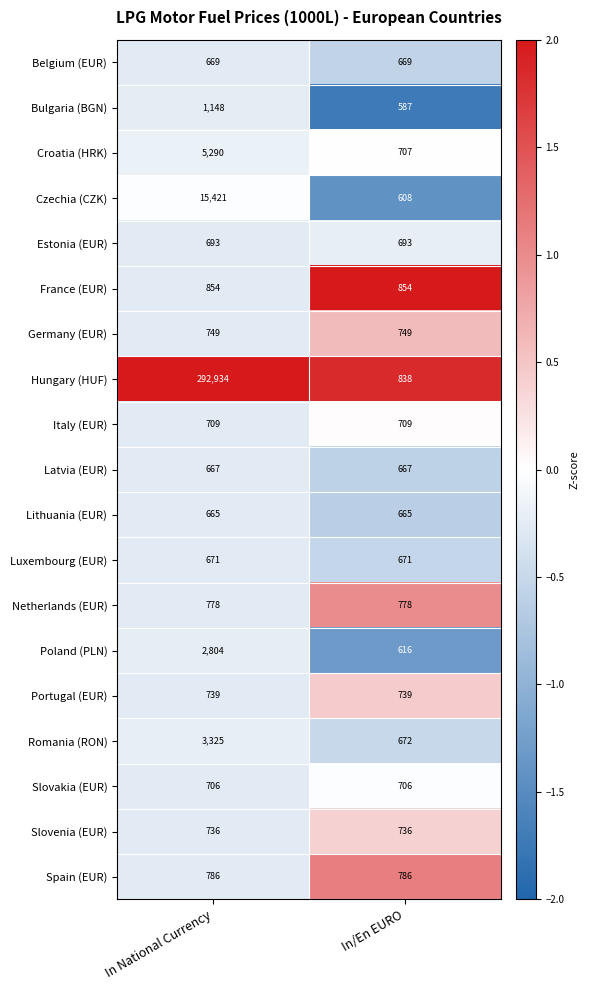

Which series changed the most between In National Currency and In/En EURO?

Hungary (HUF)